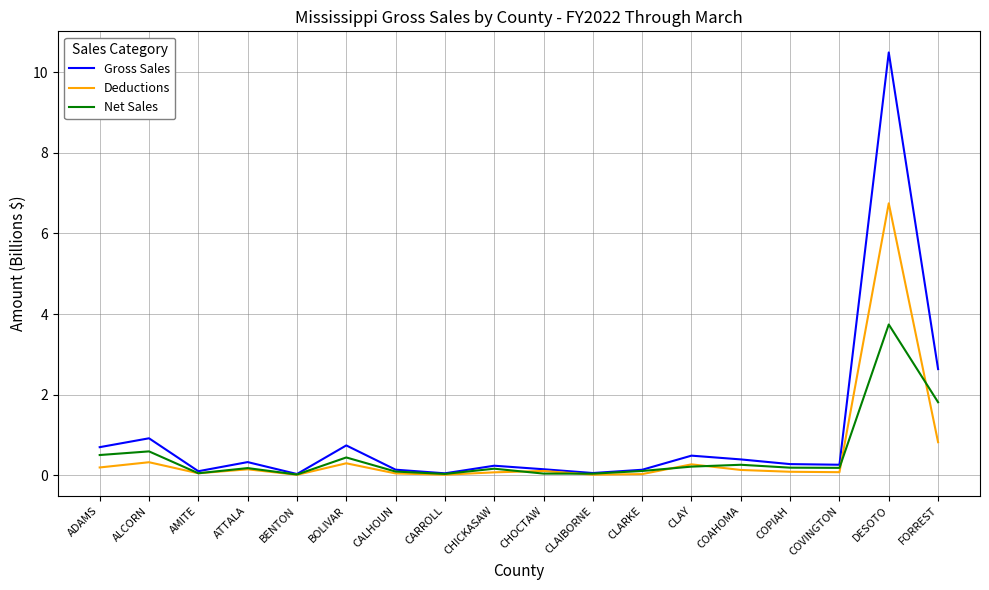

True or false: Net Sales has a value of 1.8 at FORREST.

True